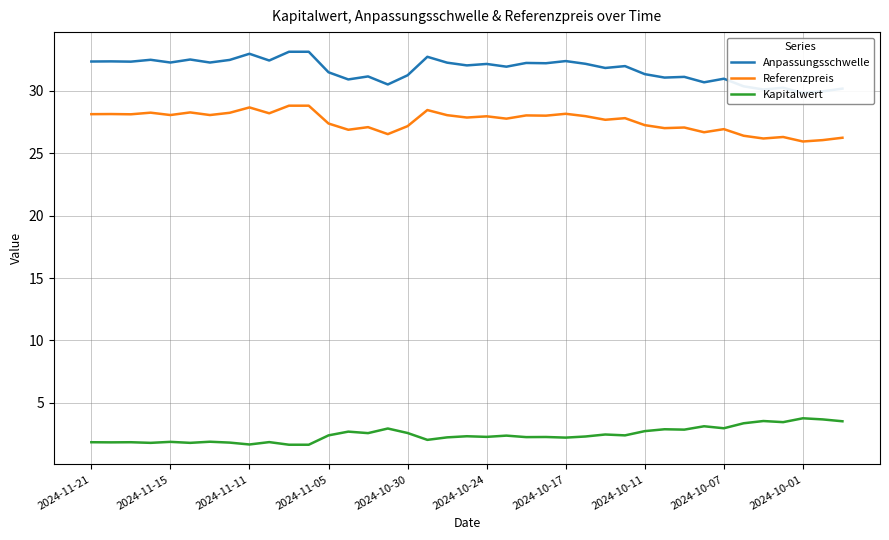

The value of Referenzpreis at 22 is 44.4. True or false?

False